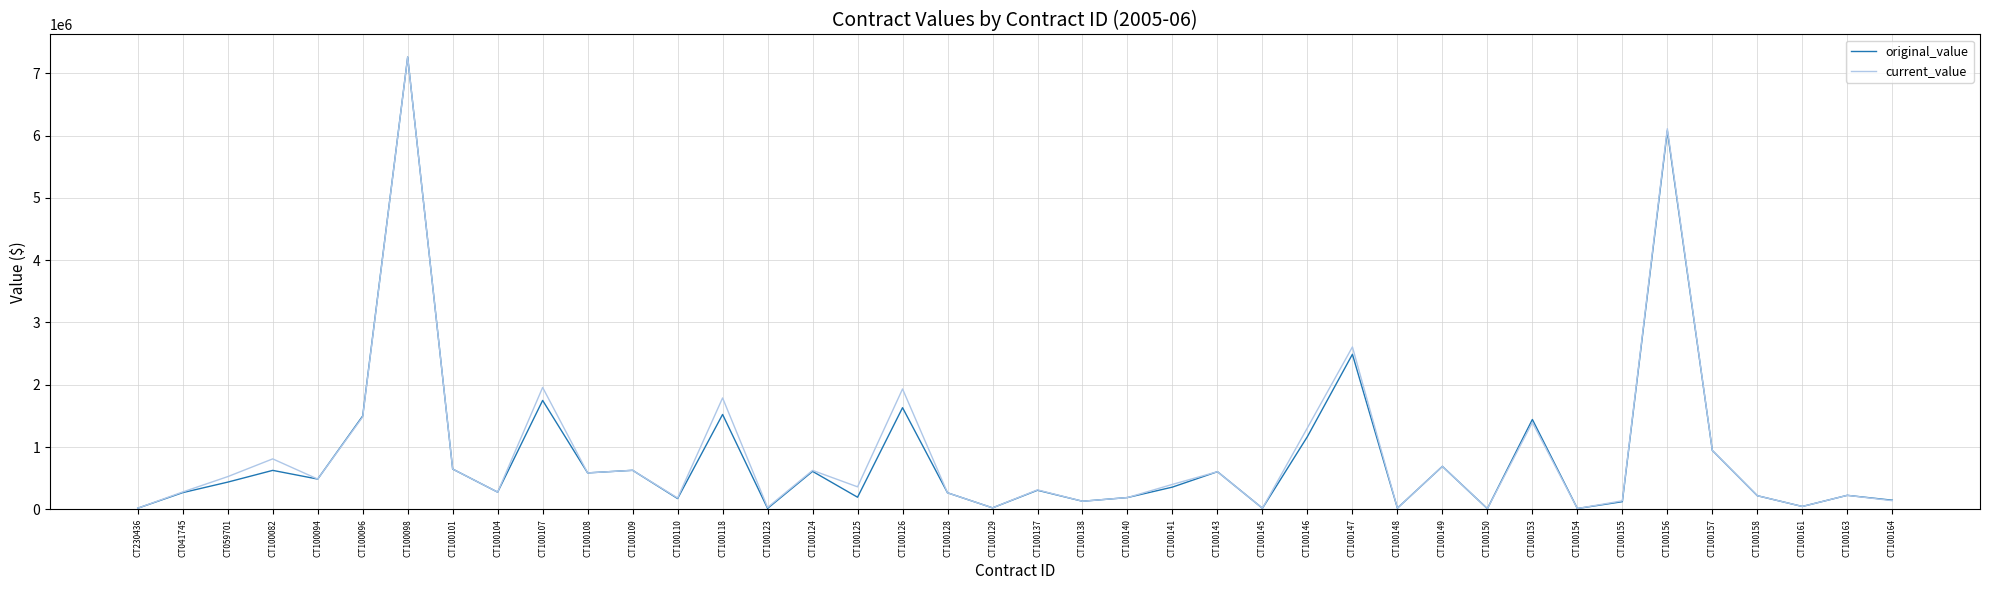

Is it true that original_value equals 4159621.2 at CT100156?

False